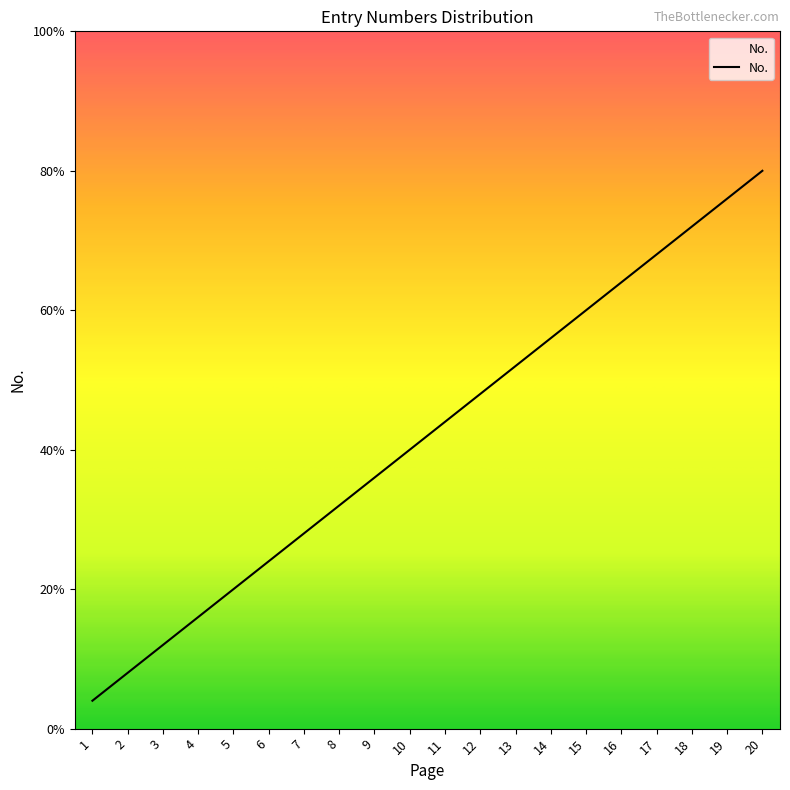

List the labels in order of value, smallest first.

1, 2, 3, 4, 5, 6, 7, 8, 9, 10, 11, 12, 13, 14, 15, 16, 17, 18, 19, 20